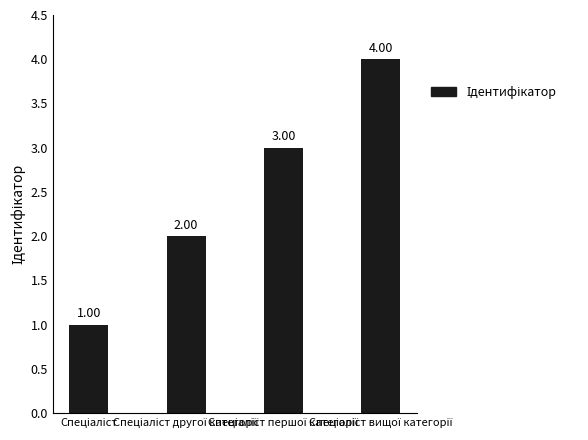

What is the sum of all values?

10